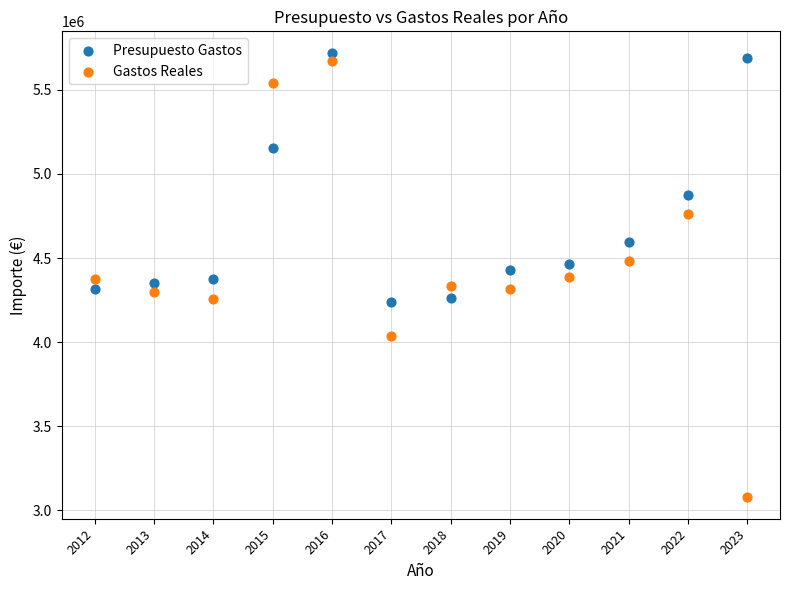

In the Presupuesto Gastos series, what Y value is closest to 4978519?

4876617.5